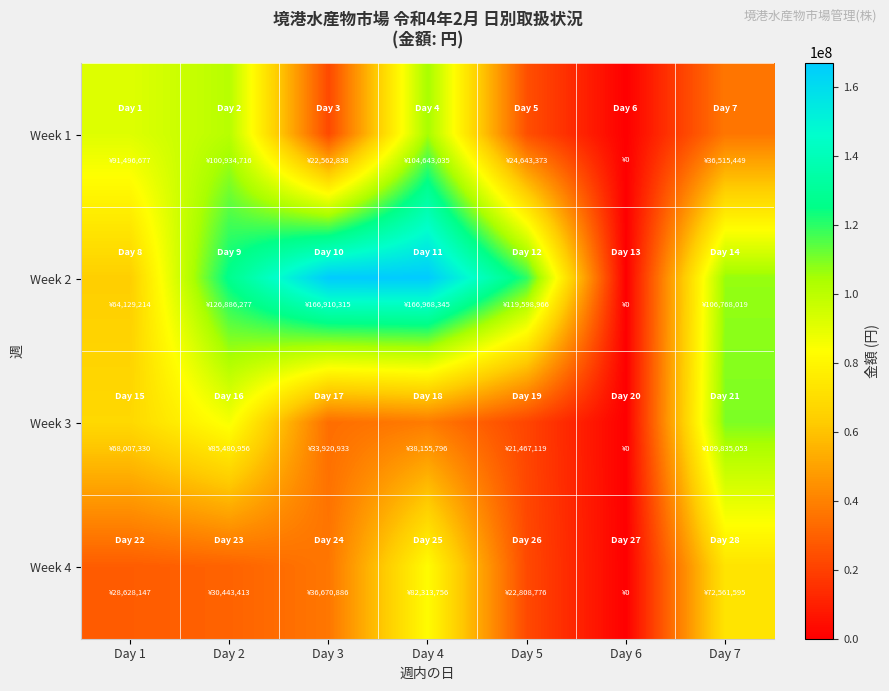

Reading left to right, transcribe all the data shown in this chart.

Week 1: Day 1=91496677	Day 2=100934716	Day 3=22562838	Day 4=104643035	Day 5=24643373	Day 6=0	Day 7=36515449
Week 2: Day 1=64129214	Day 2=126886277	Day 3=166910315	Day 4=166968345	Day 5=119598966	Day 6=0	Day 7=106768019
Week 3: Day 1=68007330	Day 2=85480956	Day 3=33920933	Day 4=38155796	Day 5=21467119	Day 6=0	Day 7=109835053
Week 4: Day 1=28628147	Day 2=30443413	Day 3=36670886	Day 4=82313756	Day 5=22808776	Day 6=0	Day 7=72561595